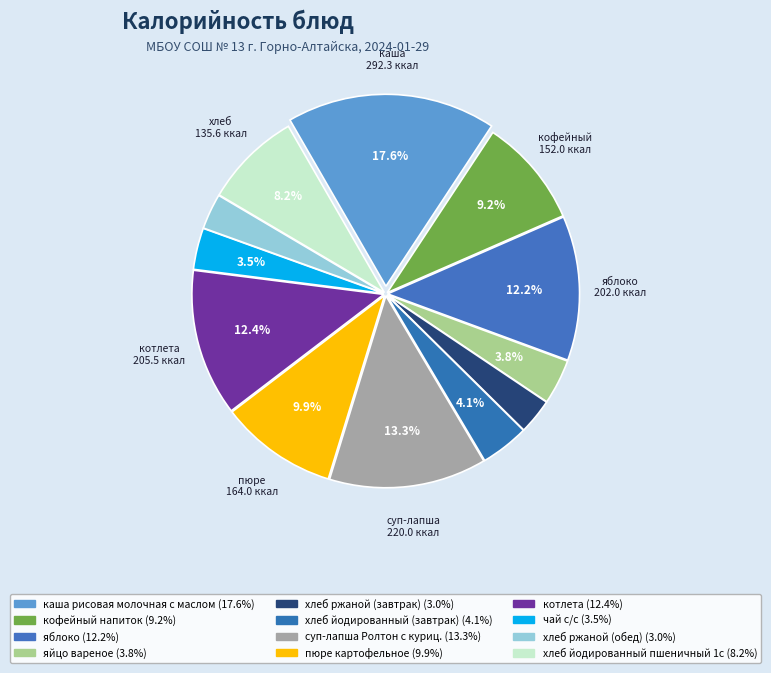

Is it true that котлета is 1% of the pie?

False